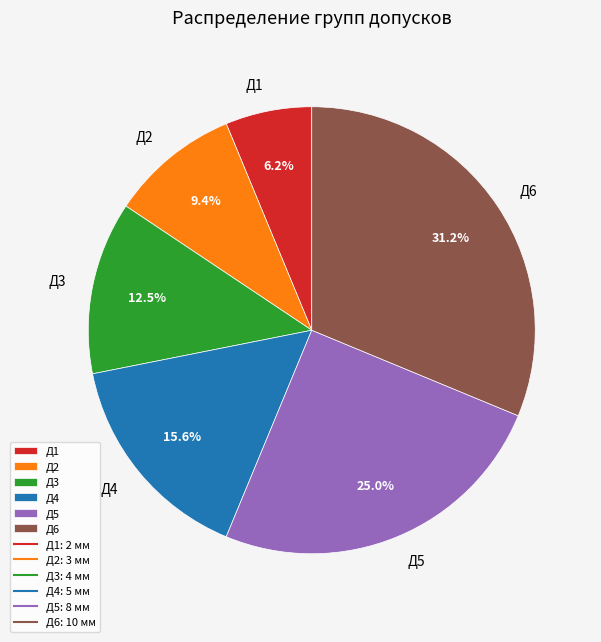

To the nearest percent, what is the average slice percentage?

17%